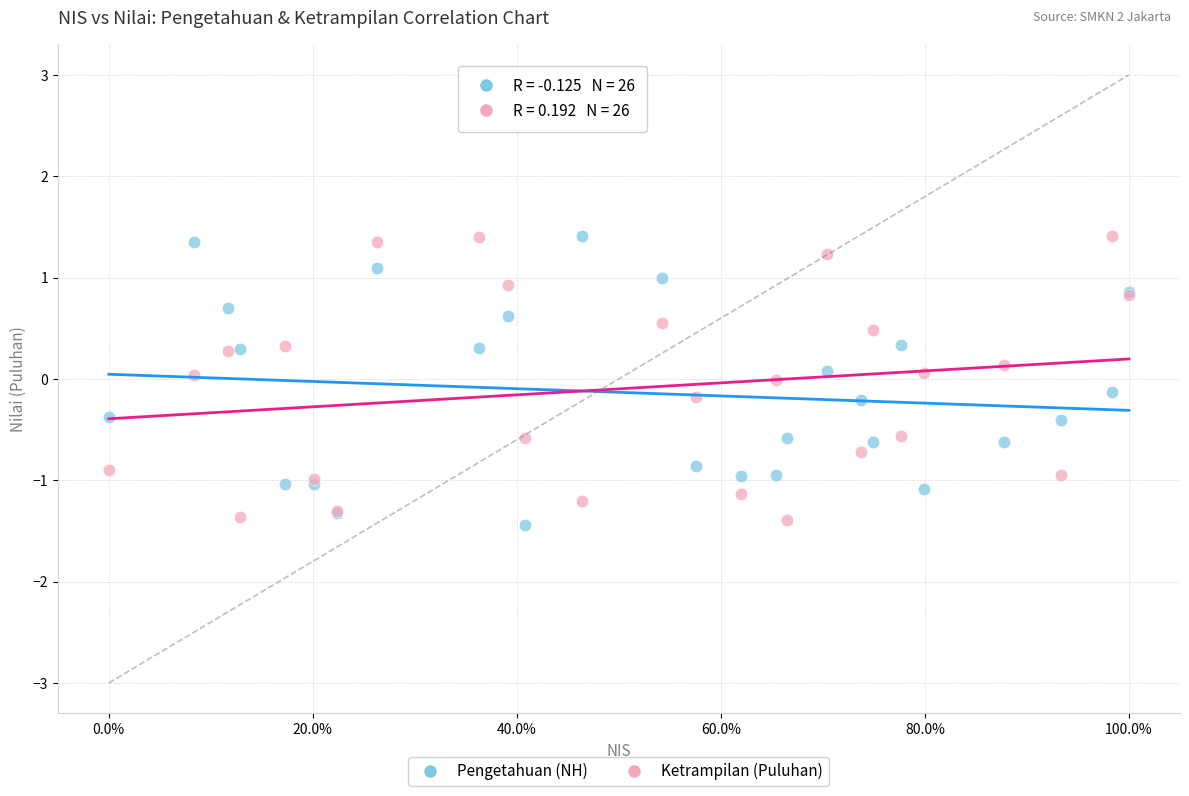

What is the X range (max minus min) for the scatter plot?

100.0